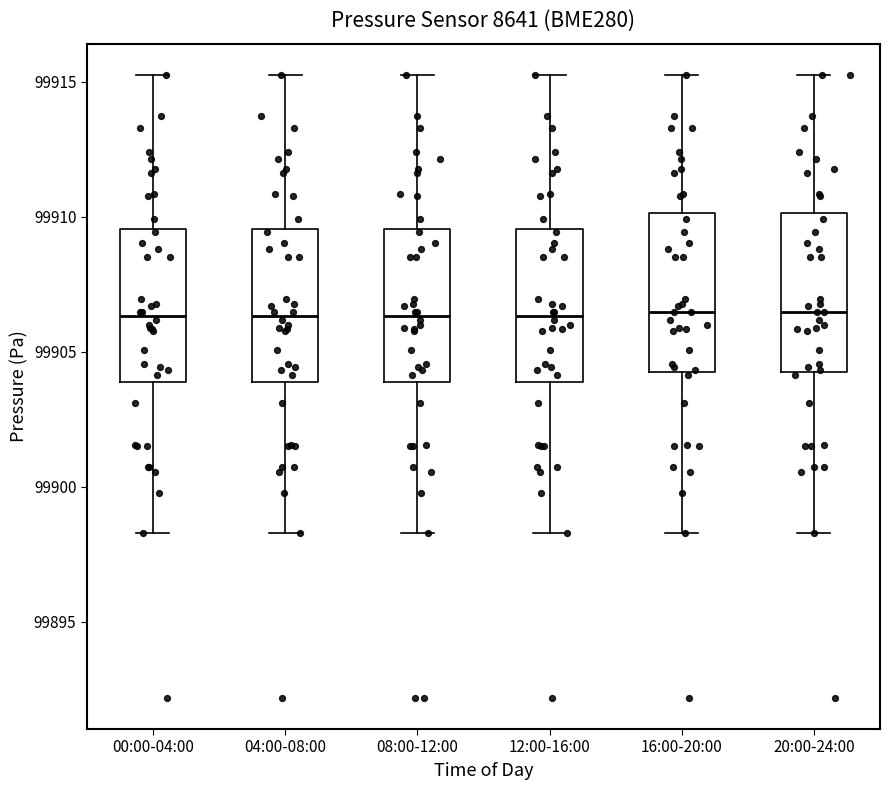

Where is the lower edge of the box for 00:00-04:00 on the y-axis? The values are not printed on the chart, so give them approximately, as read against the axis.

99904.0